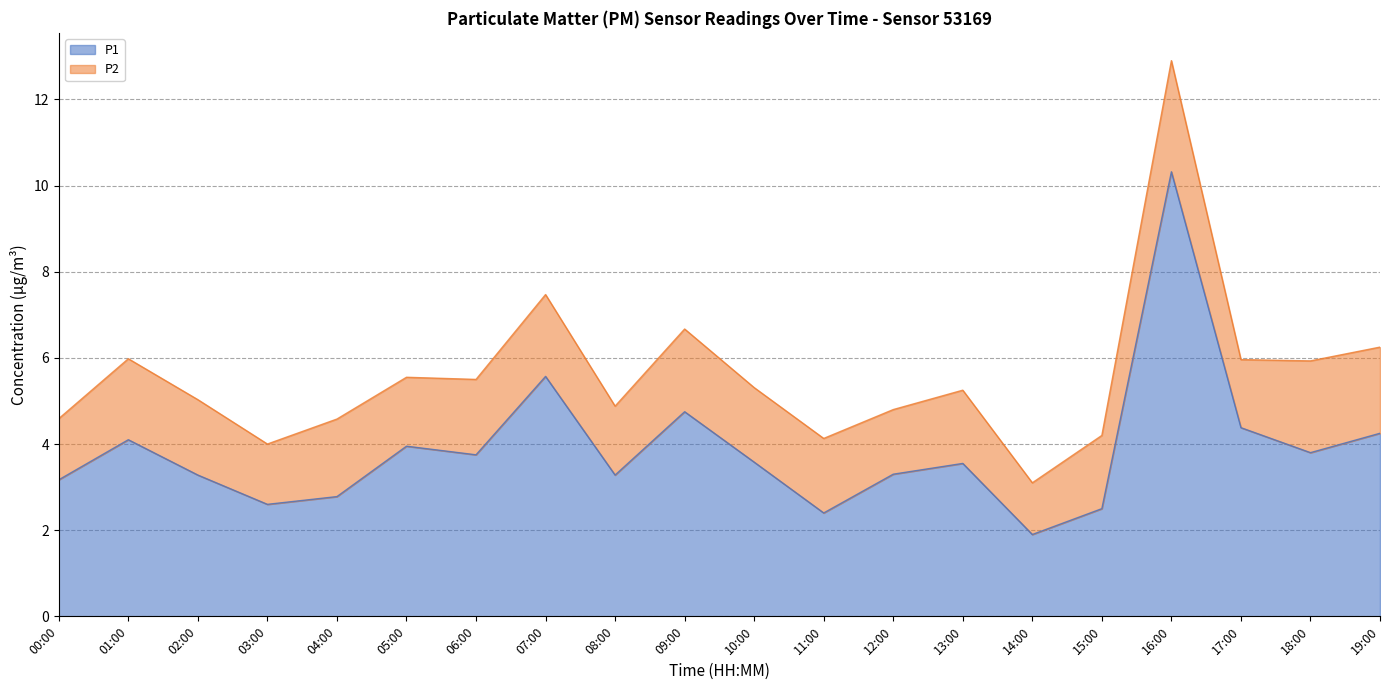

What is the smallest value displayed?

1.9